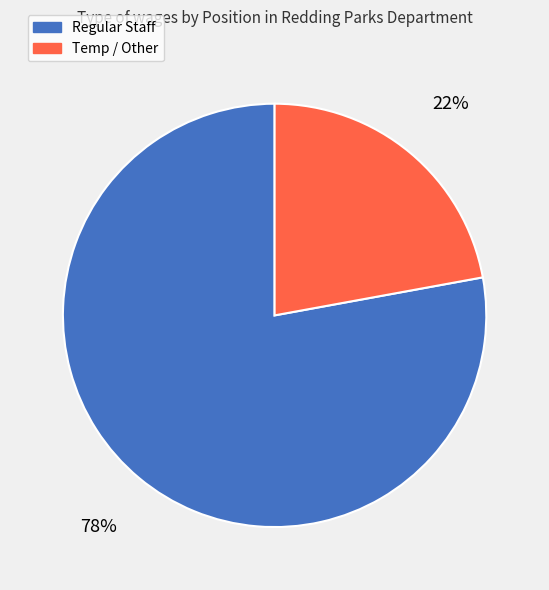

To the nearest percent, what portion does Temp / Other represent?

22%